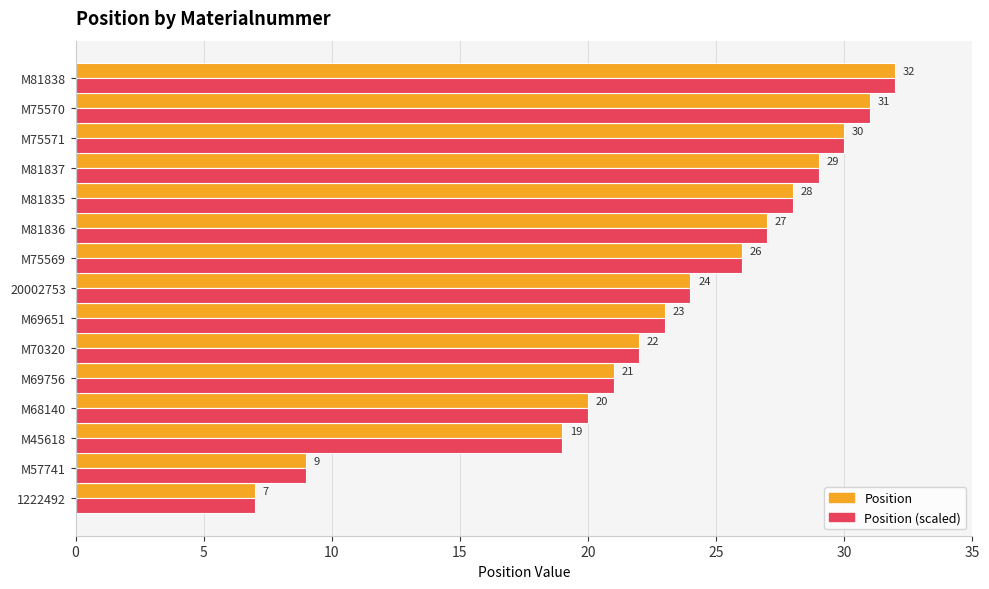

Read the Position value at M75570.

31